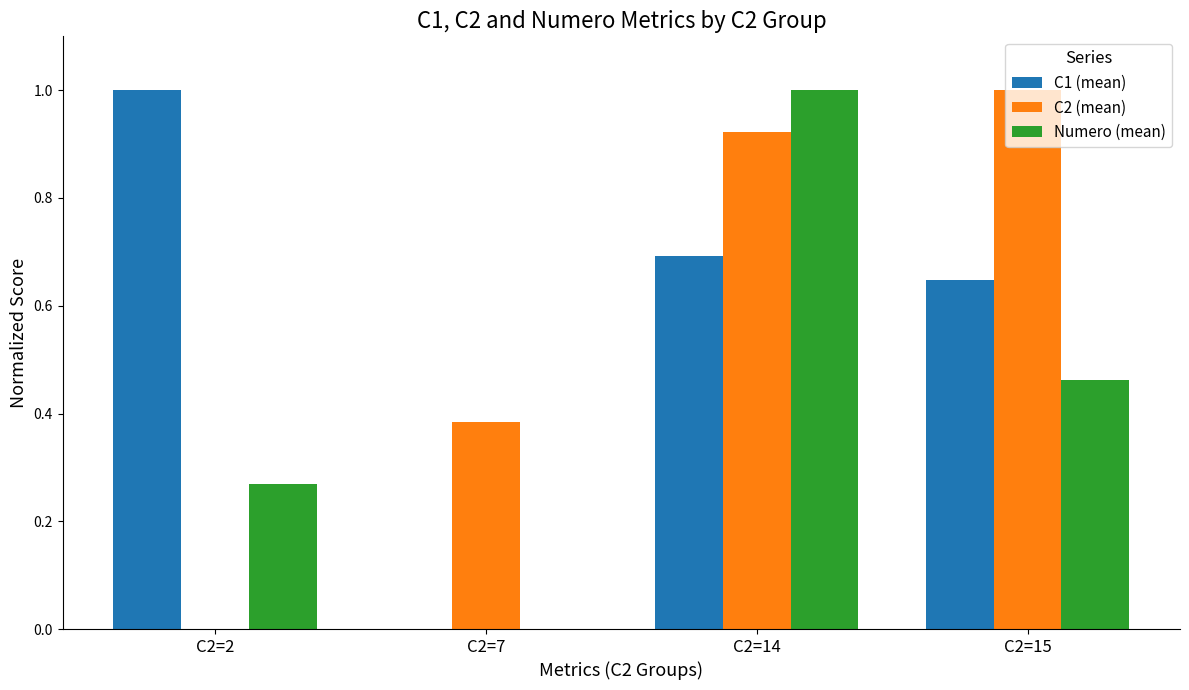

What is the maximum value shown in the chart?

1.0